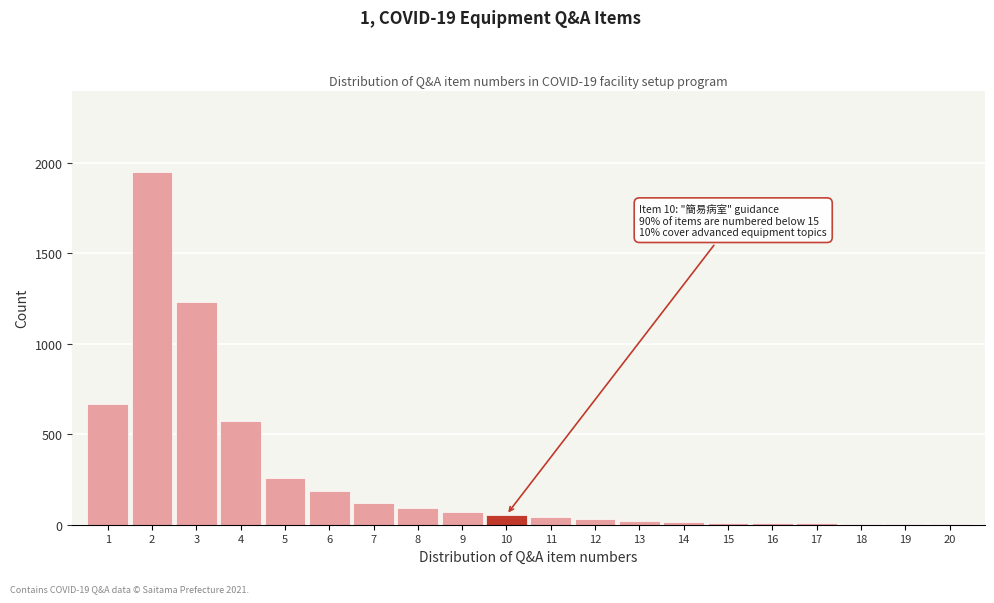

What is the greatest value displayed?

1950